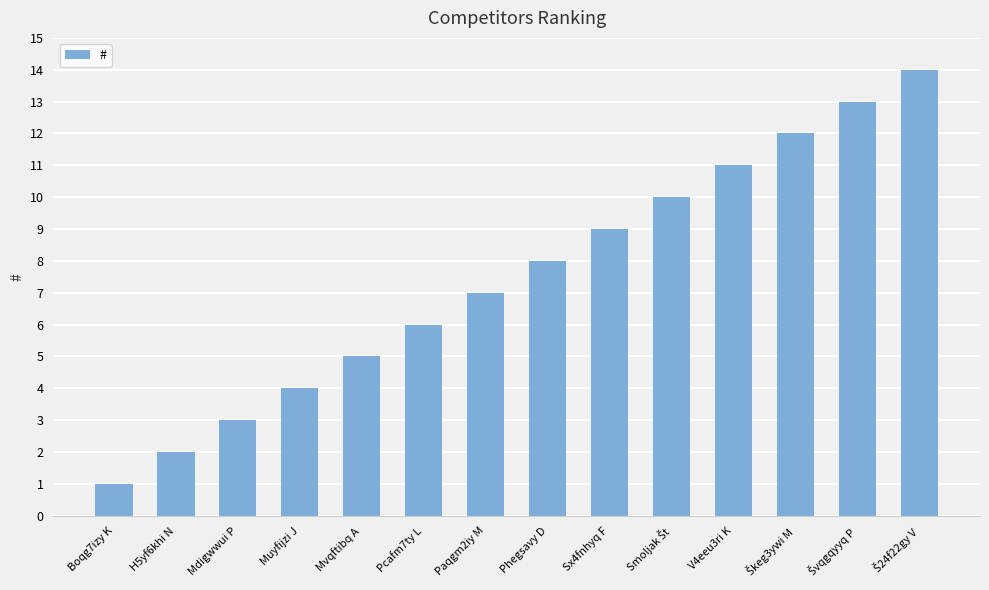

What is the greatest value displayed?

14